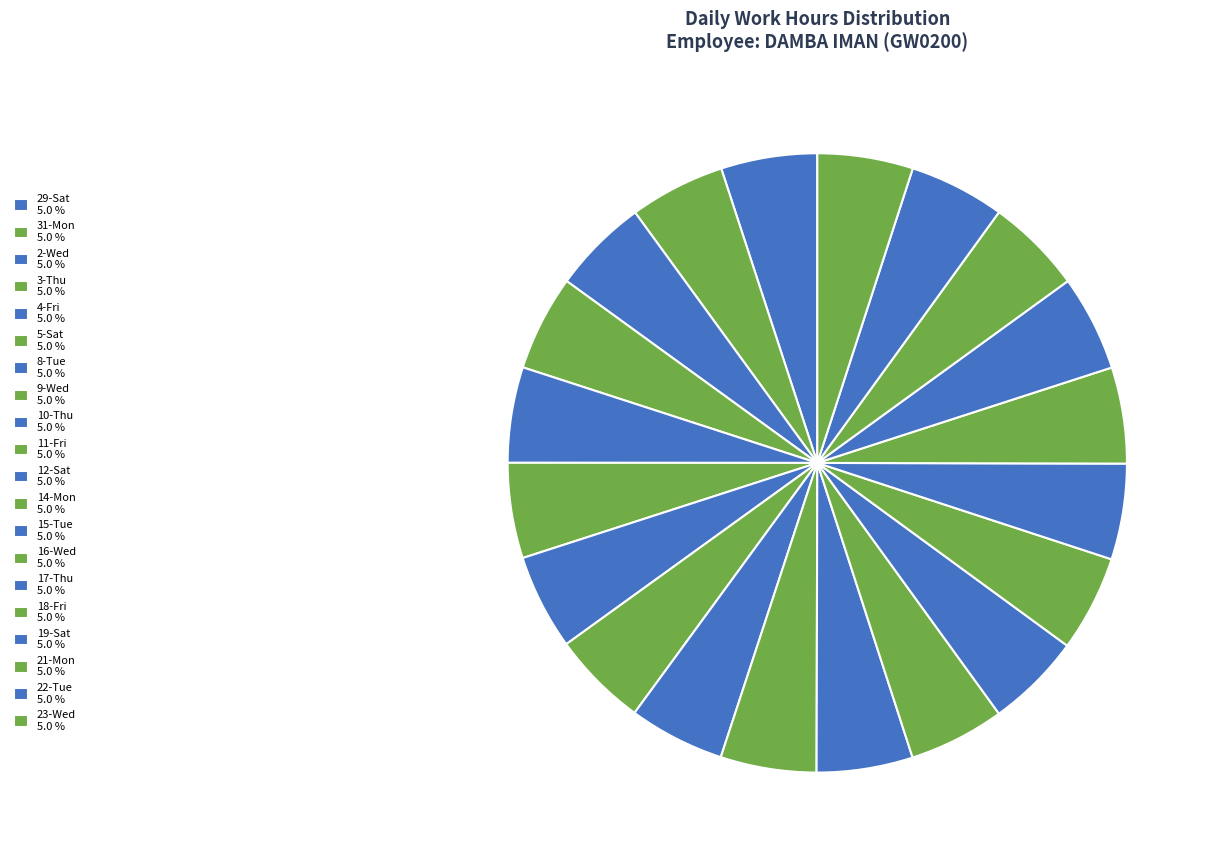

Rank the categories by value from lowest to highest.

15-Tue, 5-Sat, 8-Tue, 31-Mon, 4-Fri, 22-Tue, 23-Wed, 3-Thu, 2-Wed, 9-Wed, 14-Mon, 10-Thu, 17-Thu, 11-Fri, 19-Sat, 16-Wed, 12-Sat, 29-Sat, 18-Fri, 21-Mon